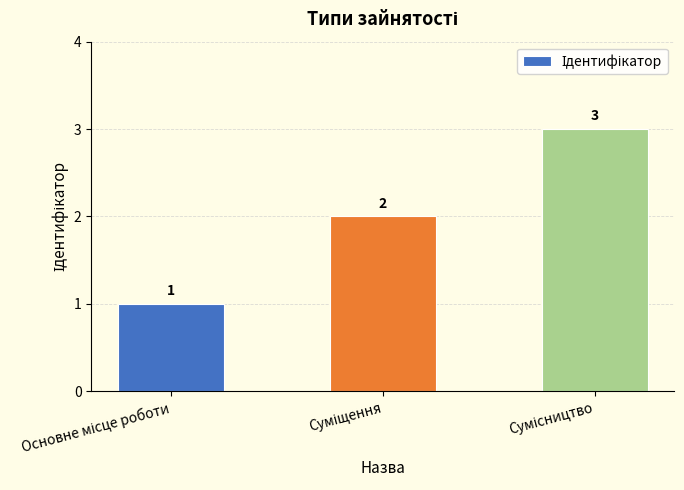

Does the chart contain any negative values?

No